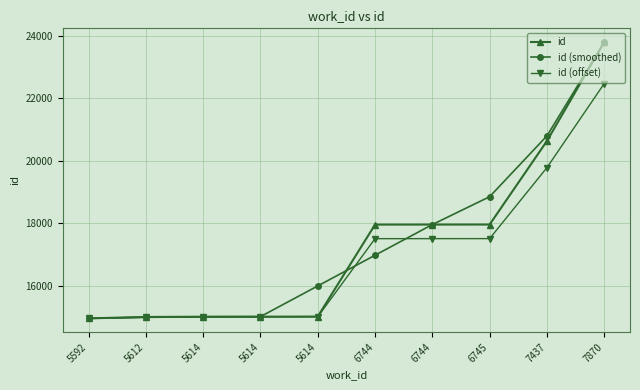

List the series in order of their overall mean, highest first.

id (smoothed), id, id (offset)